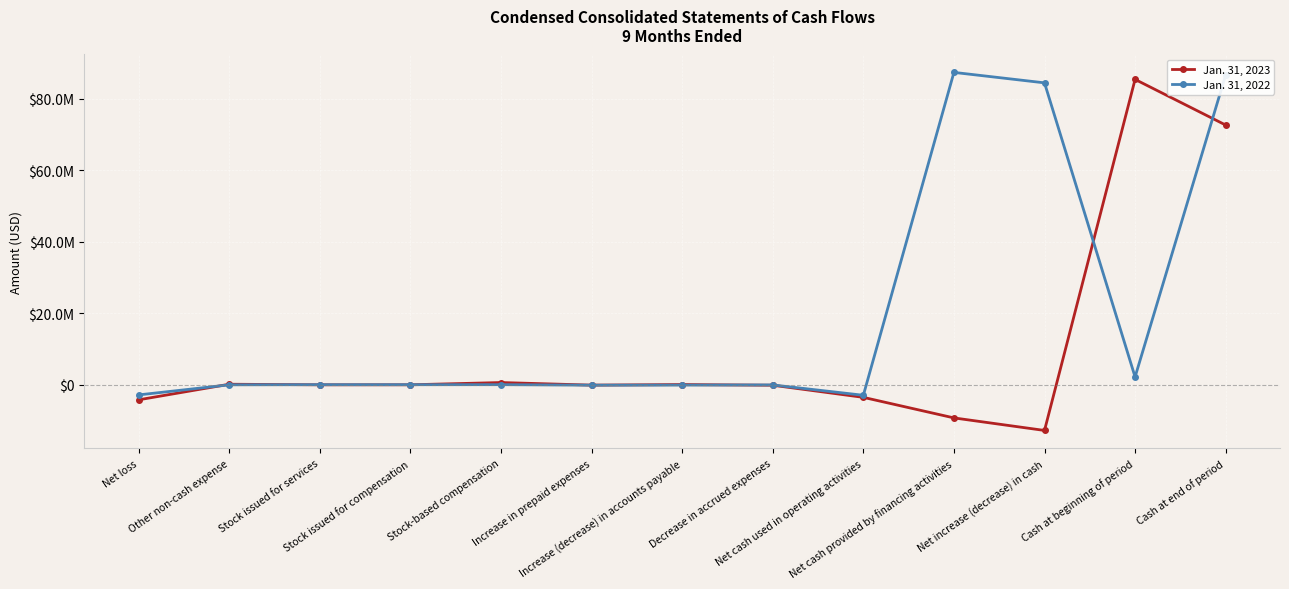

What is the difference between the highest and lowest values at Other non-cash expense?

165868